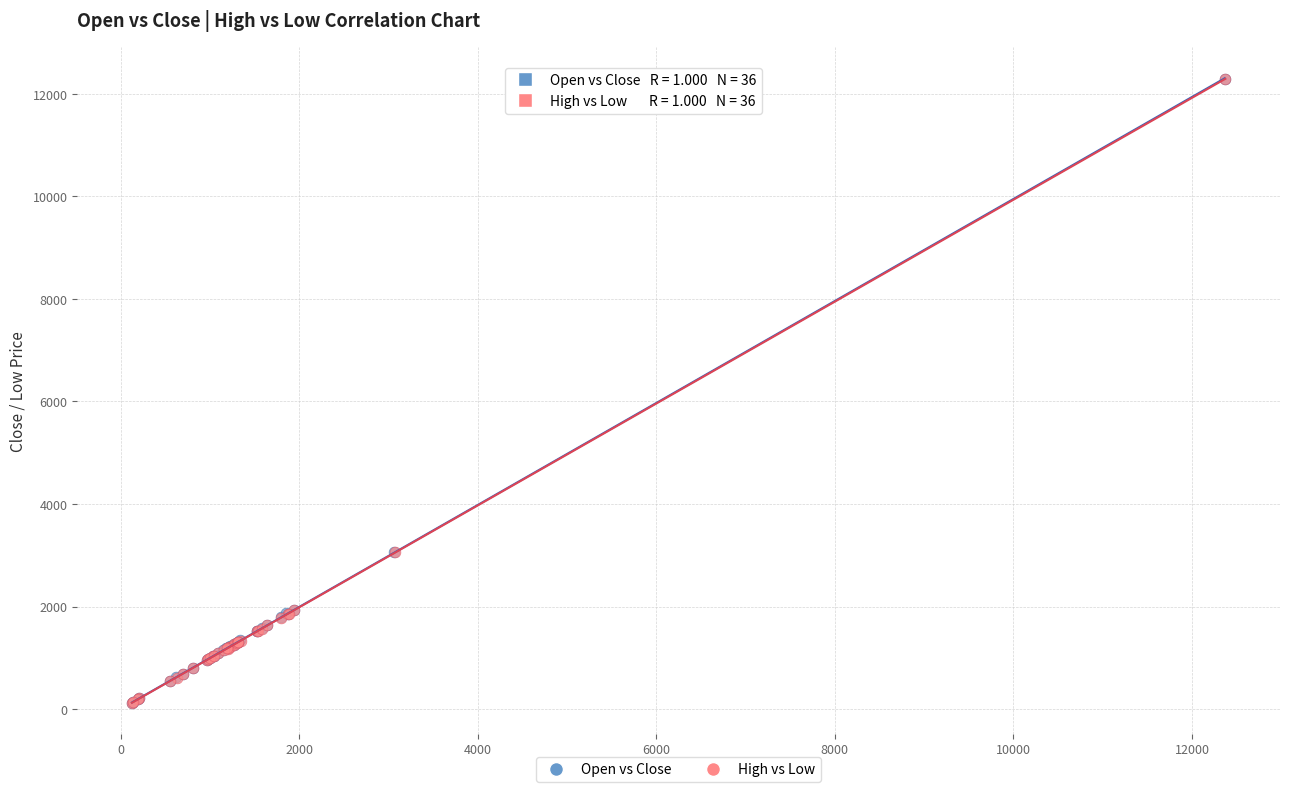

Which series has the widest spread of Y values?

Open vs Close